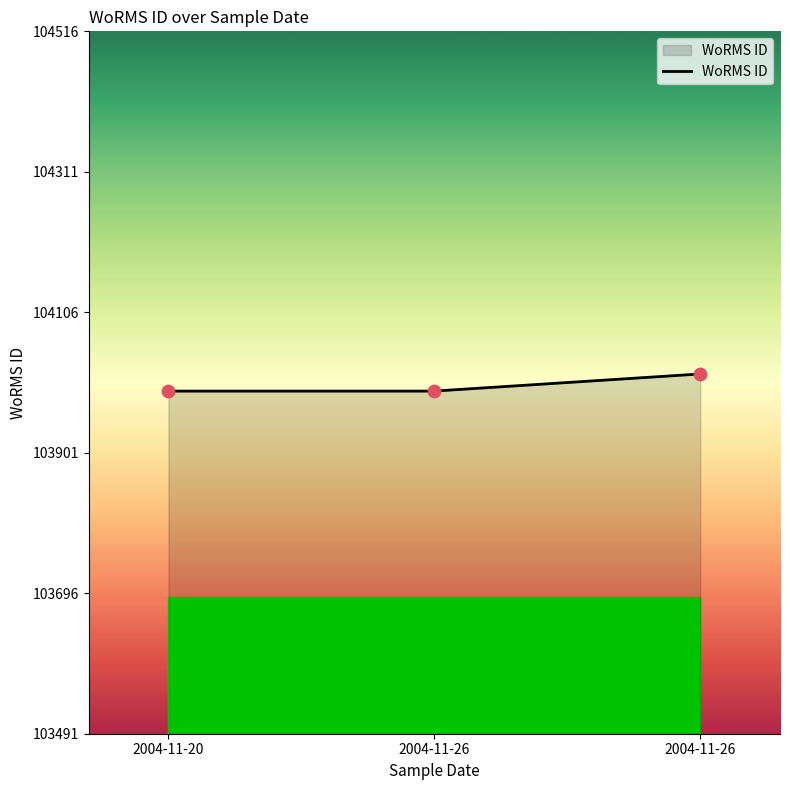

What is the ratio of the value at 2004-11-26 to the value at 2004-11-26?

1.0